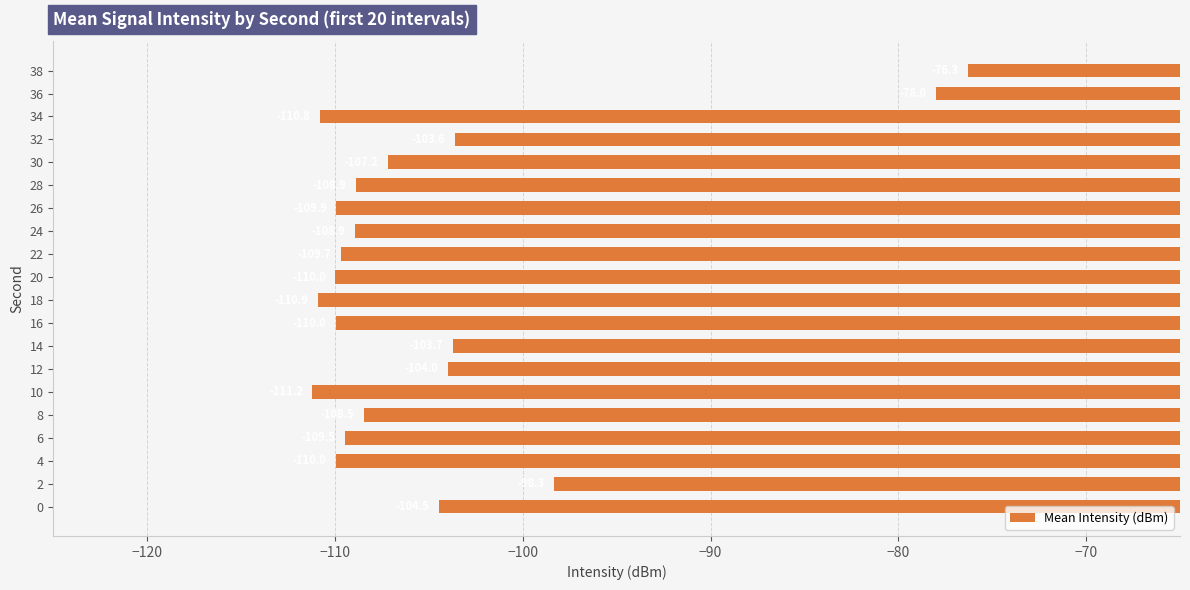

How many values are below -108?

12